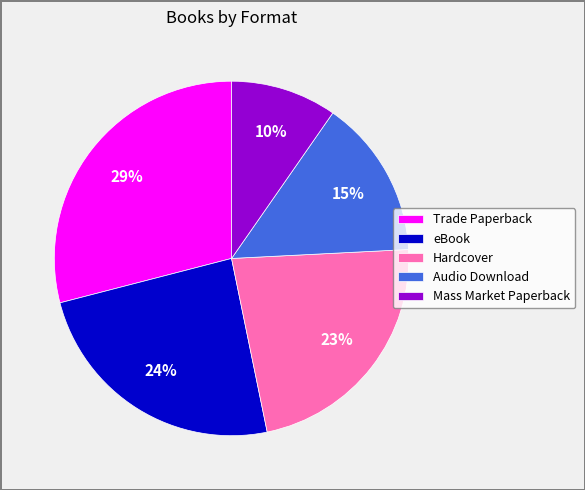

To the nearest percent, what is the difference between the largest and smallest slice percentages?

19%